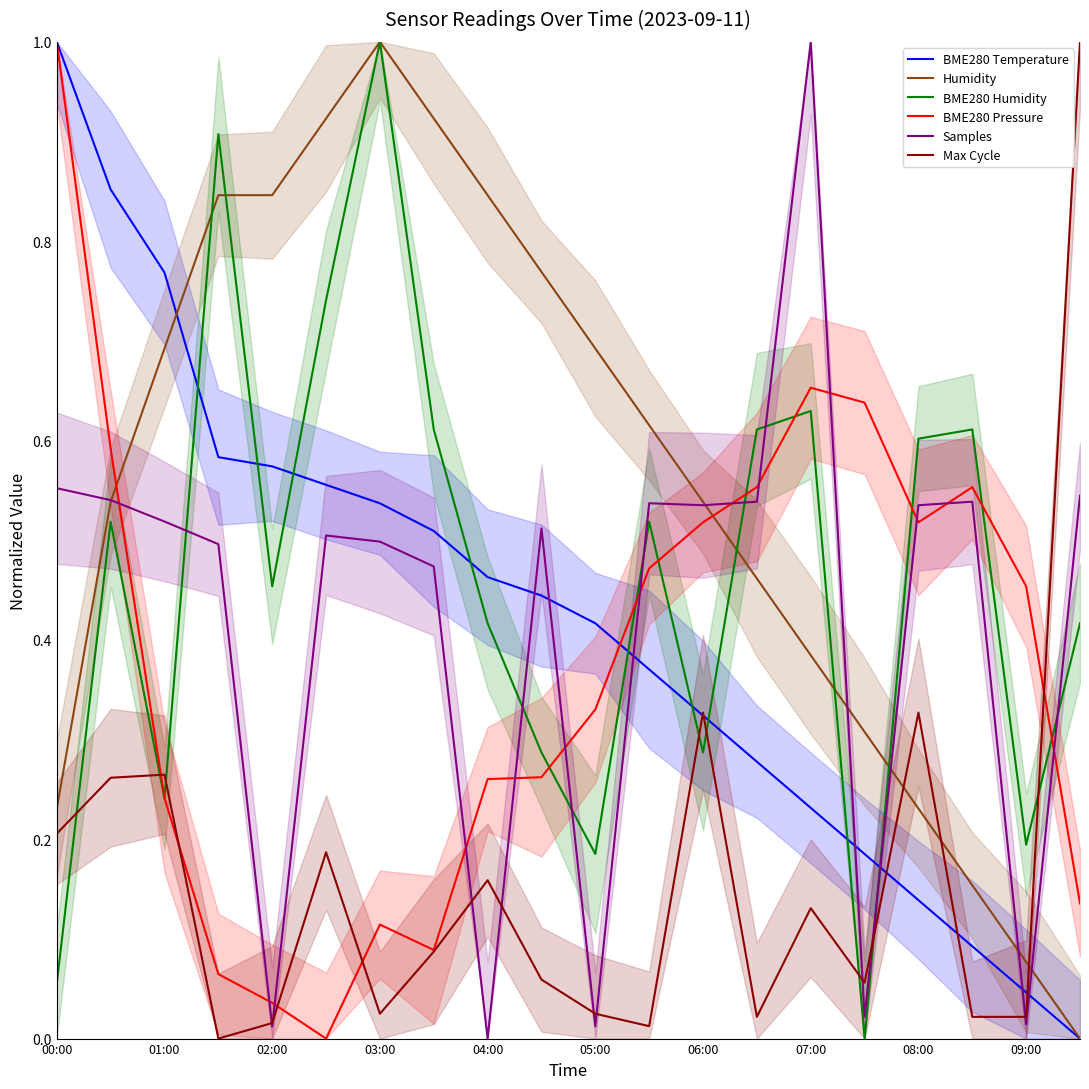

What is the total value across all series at 00:00?

3.0